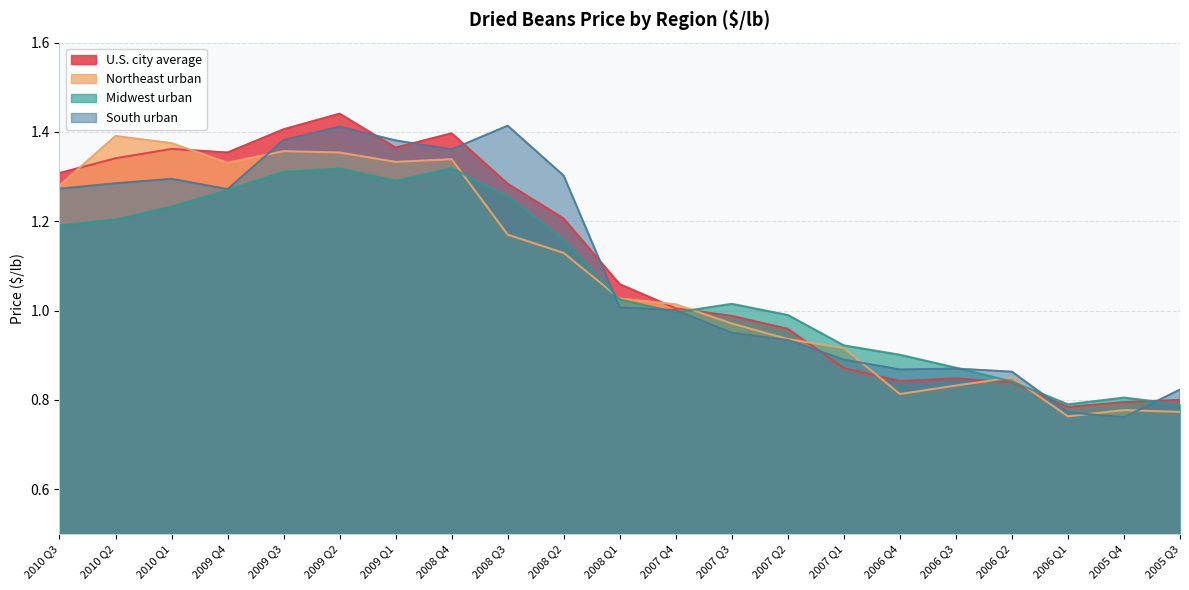

What is the greatest value displayed?

1.4